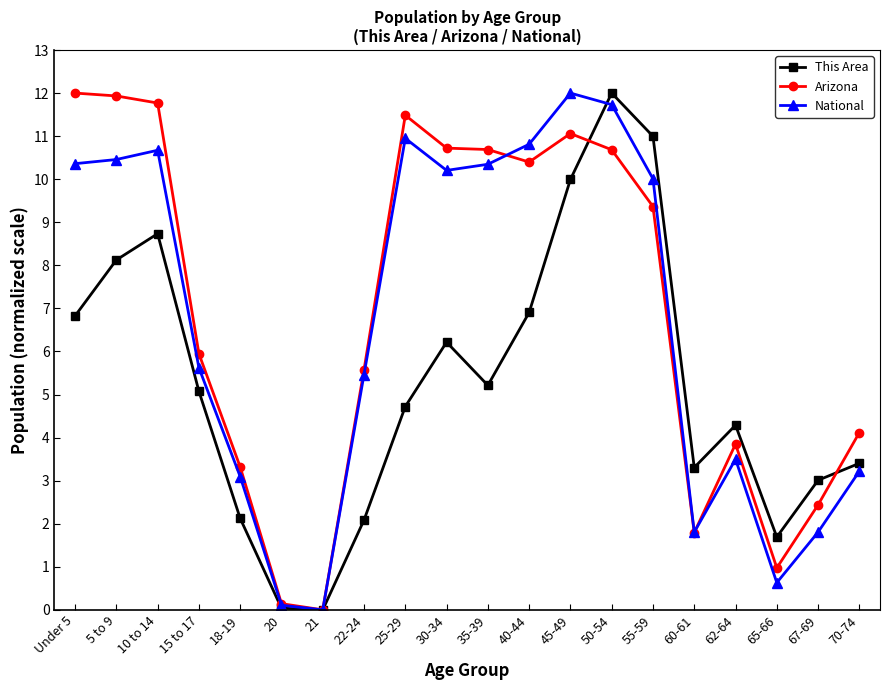

Count the number of data series in this chart.

3